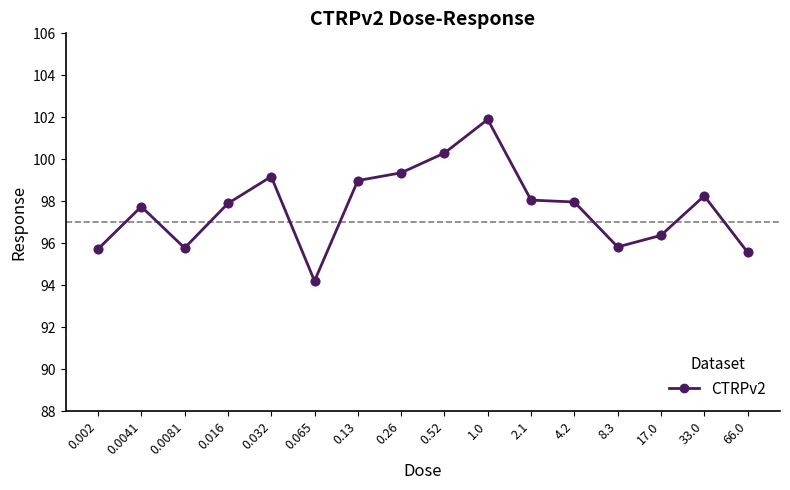

Approximately how many times larger is the value at 2.1 compared to 0.0041?

1.0